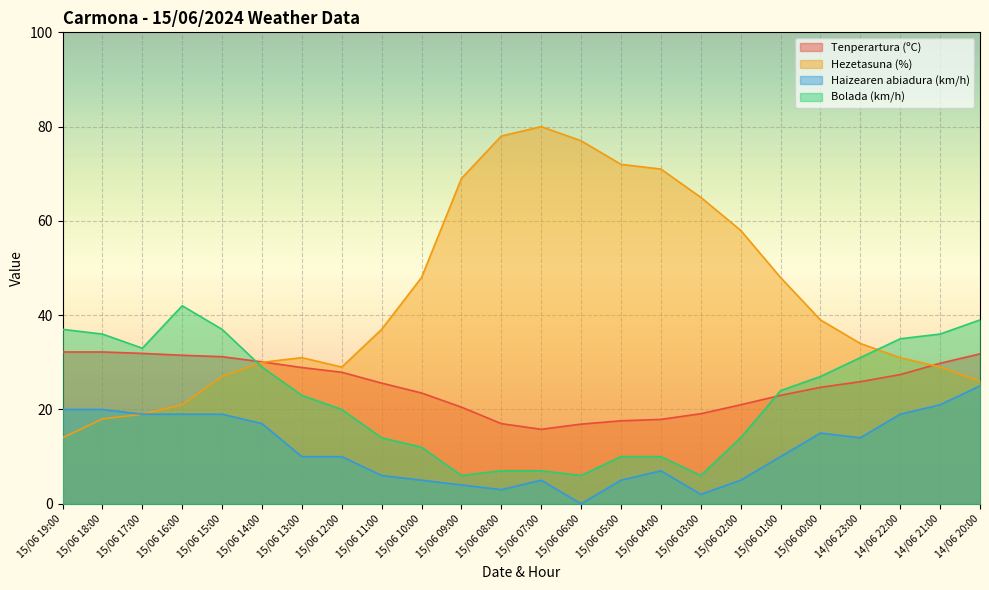

Reading left to right, what are all the values shown in this chart?

Tenperartura (ºC): 32.2	32.2	31.9	31.5	31.2	30.1	28.9	27.9	25.6	23.5	20.5	17.0	15.8	16.9	17.6	17.9	19.1	21.0	23.0	24.7	25.9	27.4	29.8	31.8
Hezetasuna (%): 14.0	18.0	19.0	21.0	27.0	30.0	31.0	29.0	37.0	48.0	69.0	78.0	80.0	77.0	72.0	71.0	65.0	58.0	48.0	39.0	34.0	31.0	29.0	26.0
Haizearen abiadura (km/h): 20.0	20.0	19.0	19.0	19.0	17.0	10.0	10.0	6.0	5.0	4.0	3.0	5.0	0.0	5.0	7.0	2.0	5.0	10.0	15.0	14.0	19.0	21.0	25.0
Bolada (km/h): 37.0	36.0	33.0	42.0	37.0	29.0	23.0	20.0	14.0	12.0	6.0	7.0	7.0	6.0	10.0	10.0	6.0	14.0	24.0	27.0	31.0	35.0	36.0	39.0